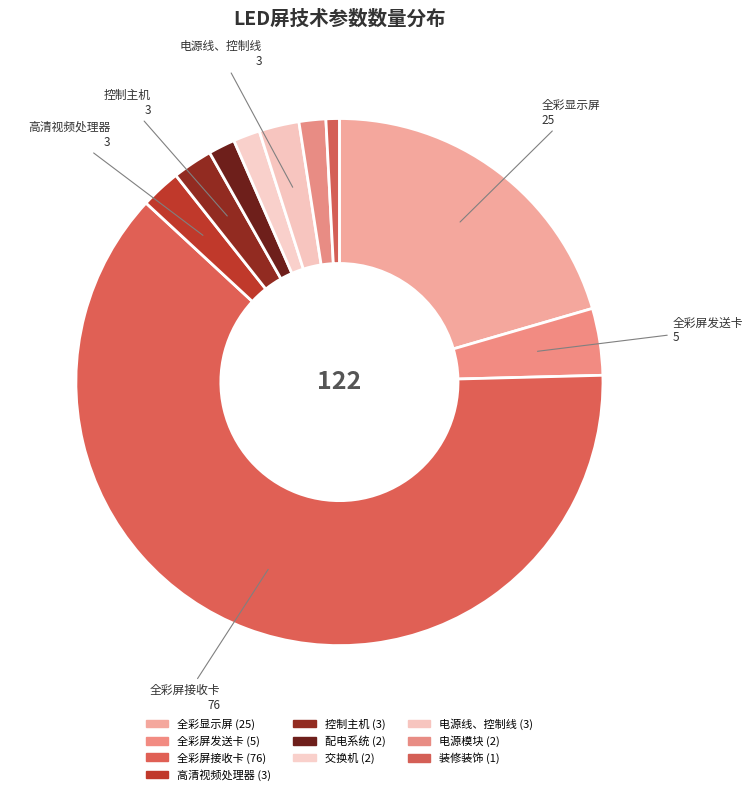

How many slices are in this pie chart?

10